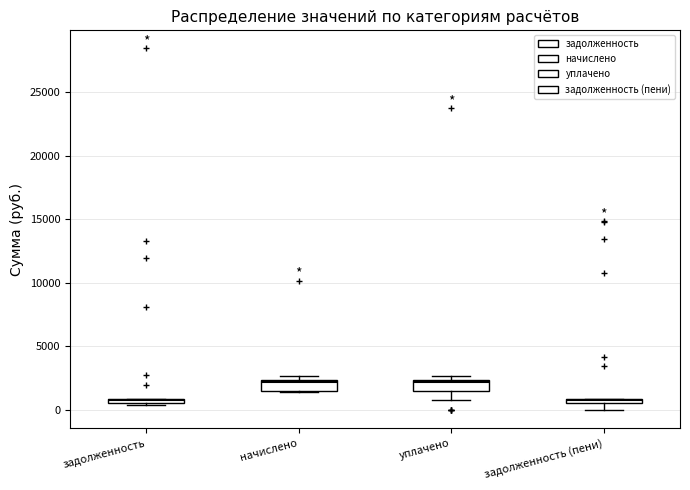

Where is the upper edge of the box for начислено on the y-axis? The values are not printed on the chart, so give them approximately, as read against the axis.

2500